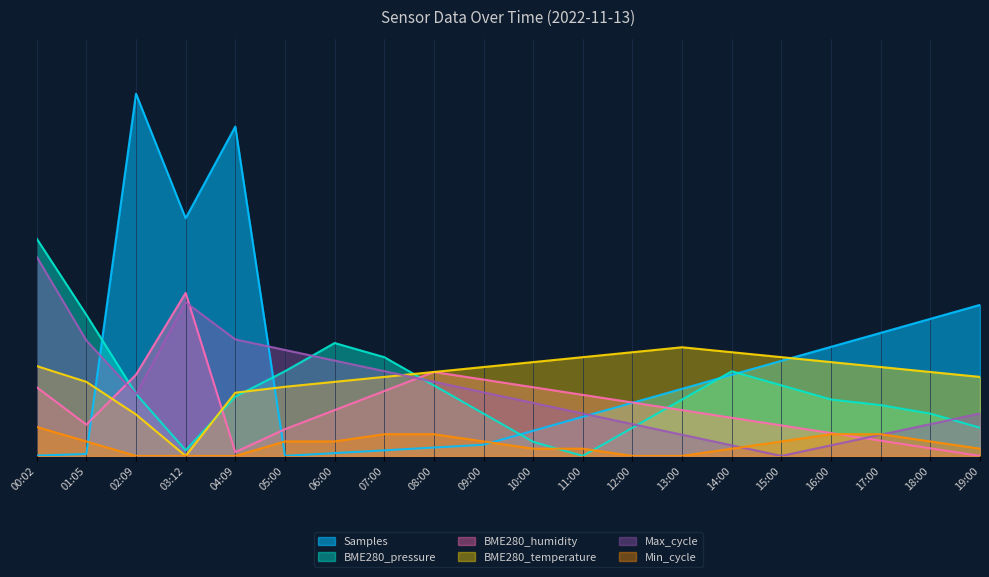

What are all the series names shown in the legend?

Samples, BME280_pressure, BME280_humidity, BME280_temperature, Max_cycle, Min_cycle